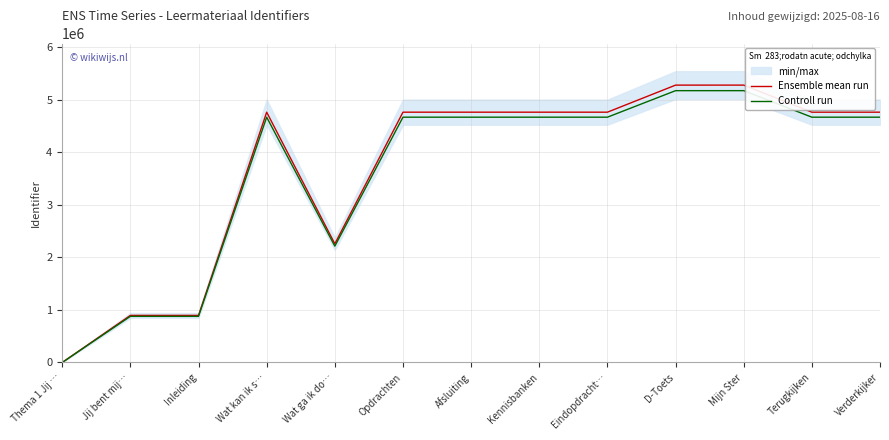

What is the label of the 6th point from the left?

Opdrachten